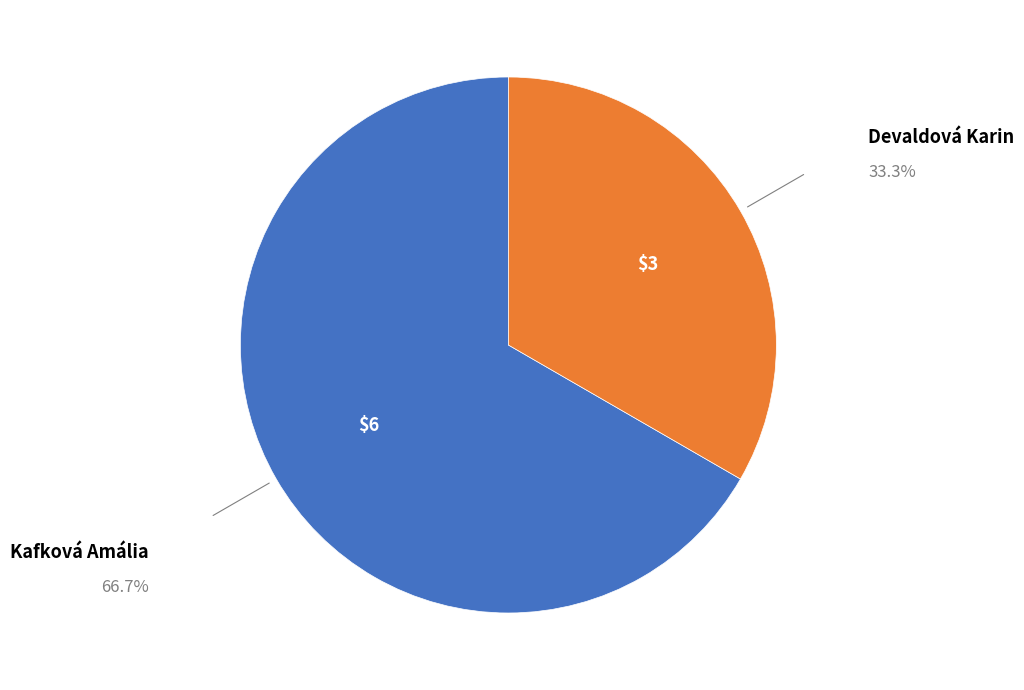

Which category has the biggest portion of the pie?

Kafková Amália